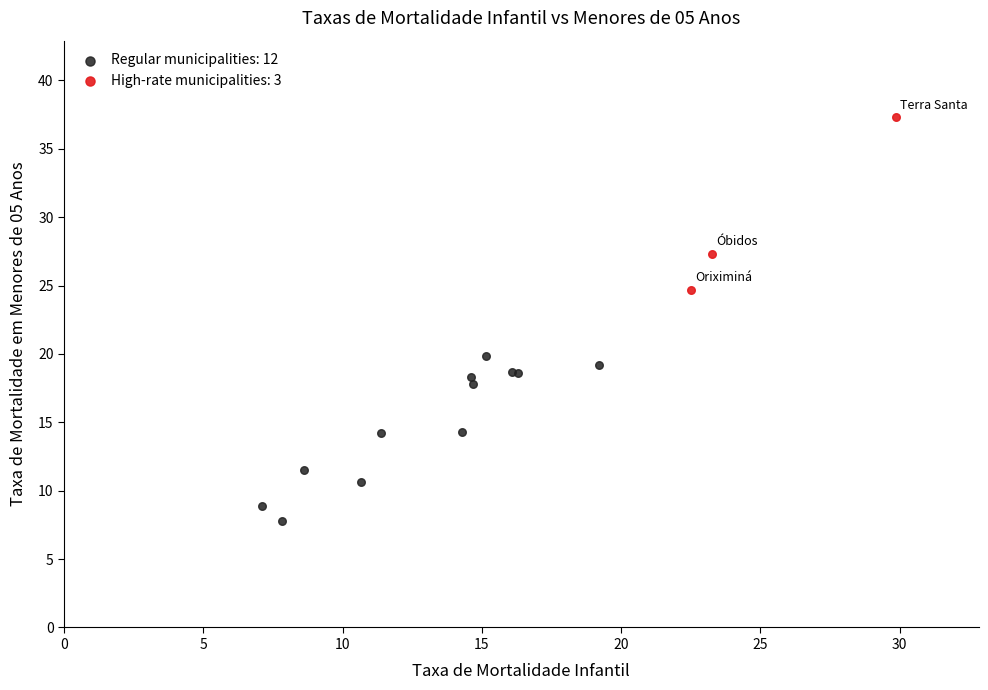

Which series contains the lowest Y value?

Regular municipalities: 12